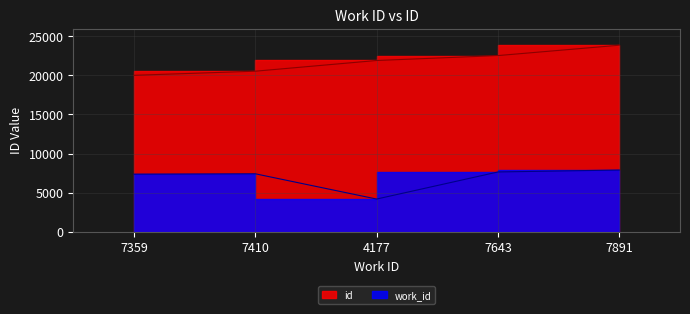

What is the difference between the highest and lowest values at 7643?

14899